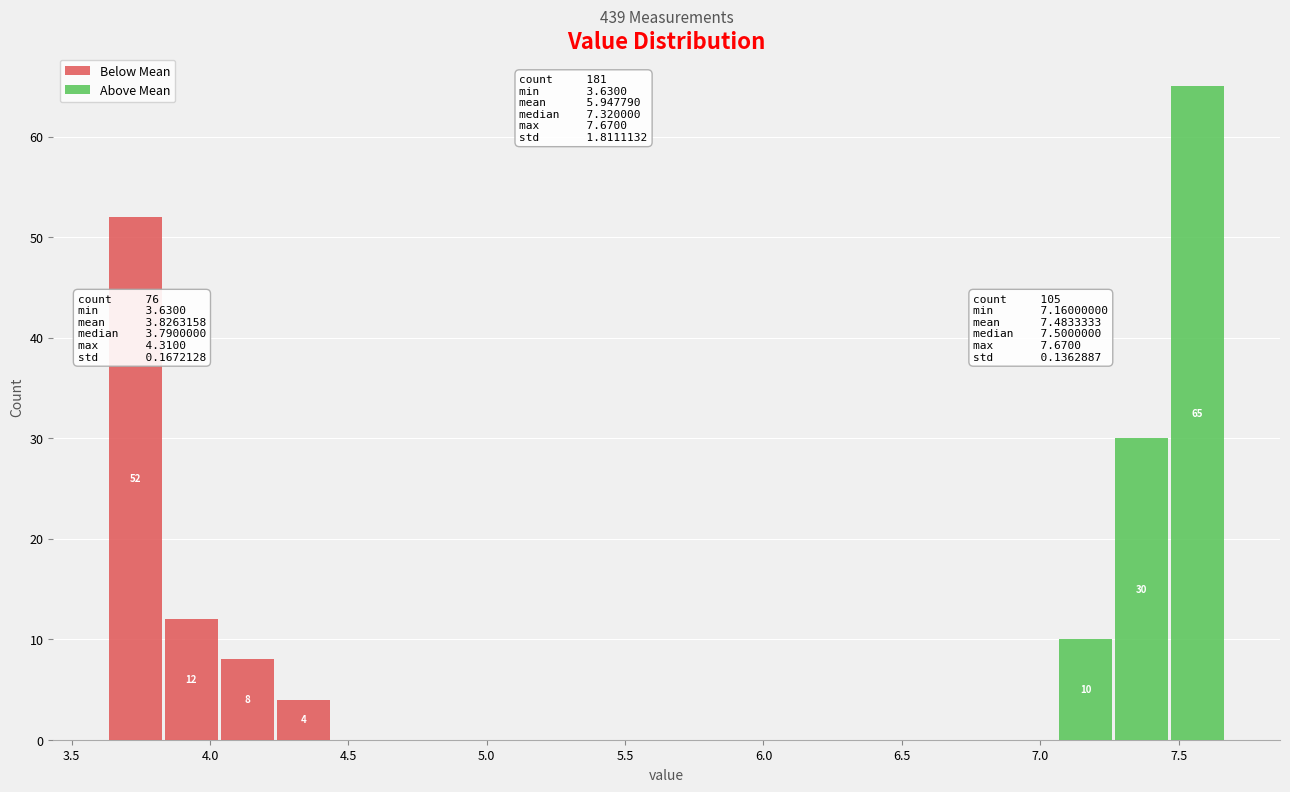

Which range on the x-axis has the tallest stacked bar (by total height)?

7.45 to 7.65